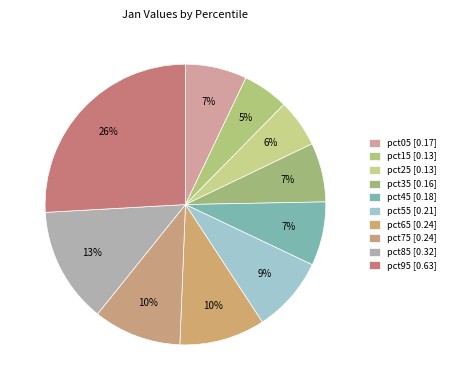

Which category has the biggest portion of the pie?

pct95